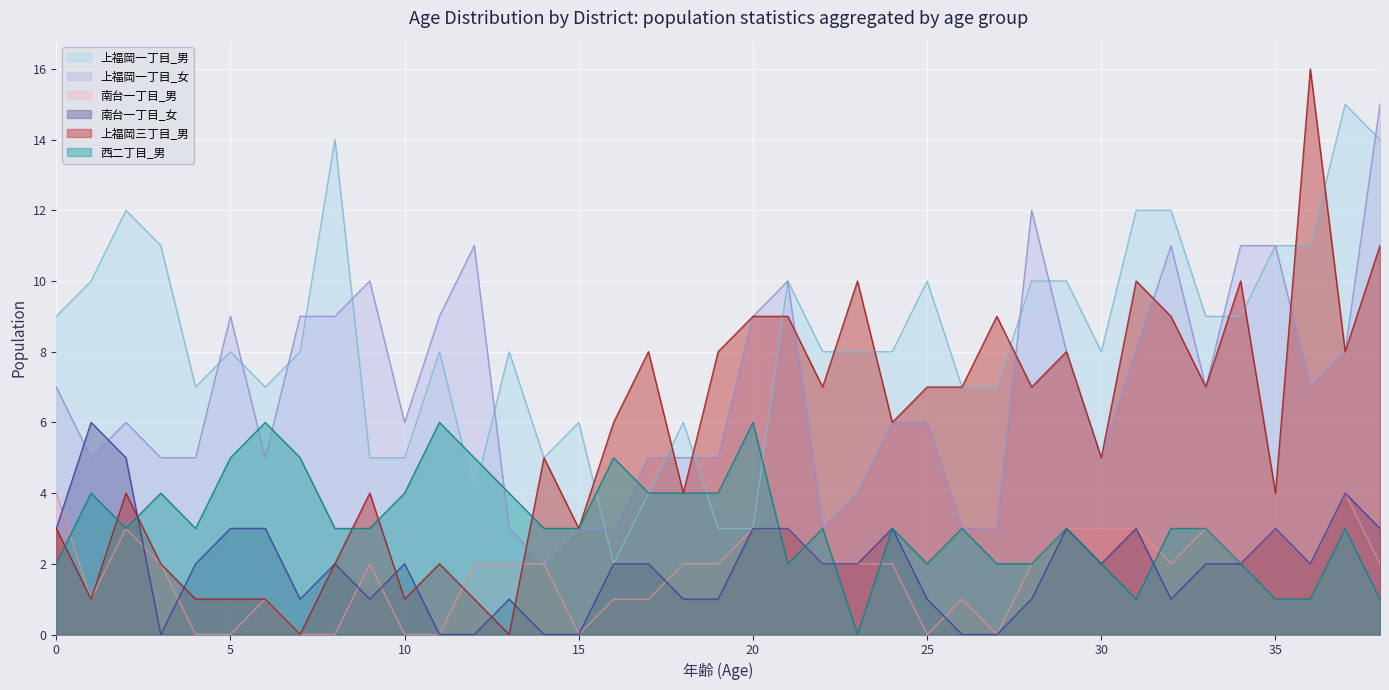

Which series has the widest spread of values?

上福岡三丁目_男